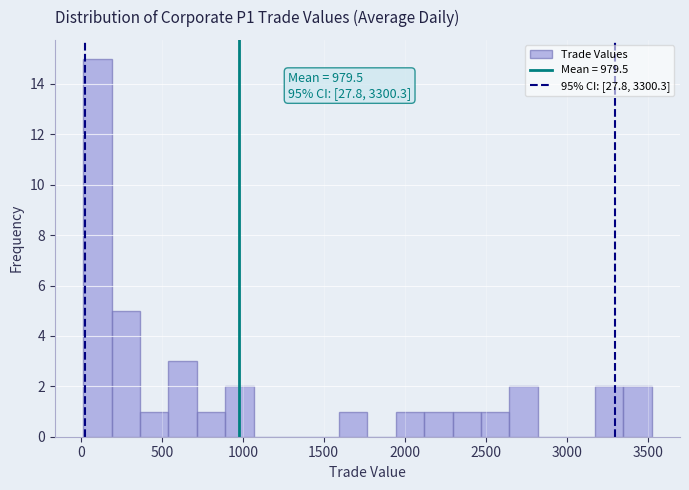

Around what value on the x-axis is the tallest bar? Give the approximate position of its centre, as read against the axis.

100